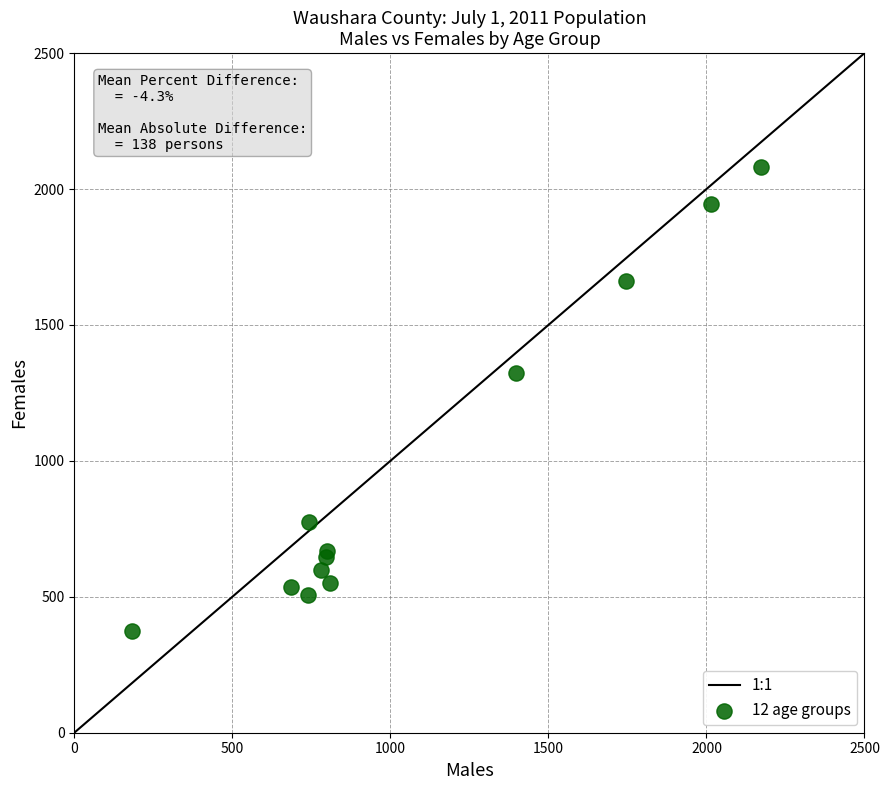

What Y value in the scatter plot is closest to 1228?

1325